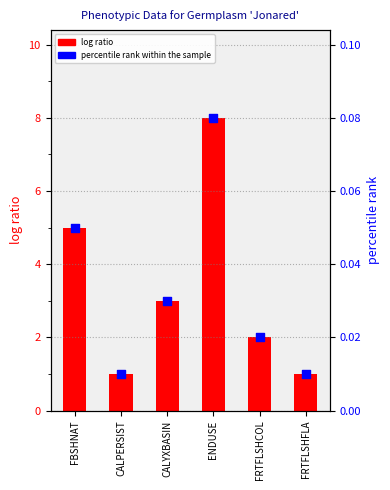

What is the total value across all series at CALYXBASIN?

3.0